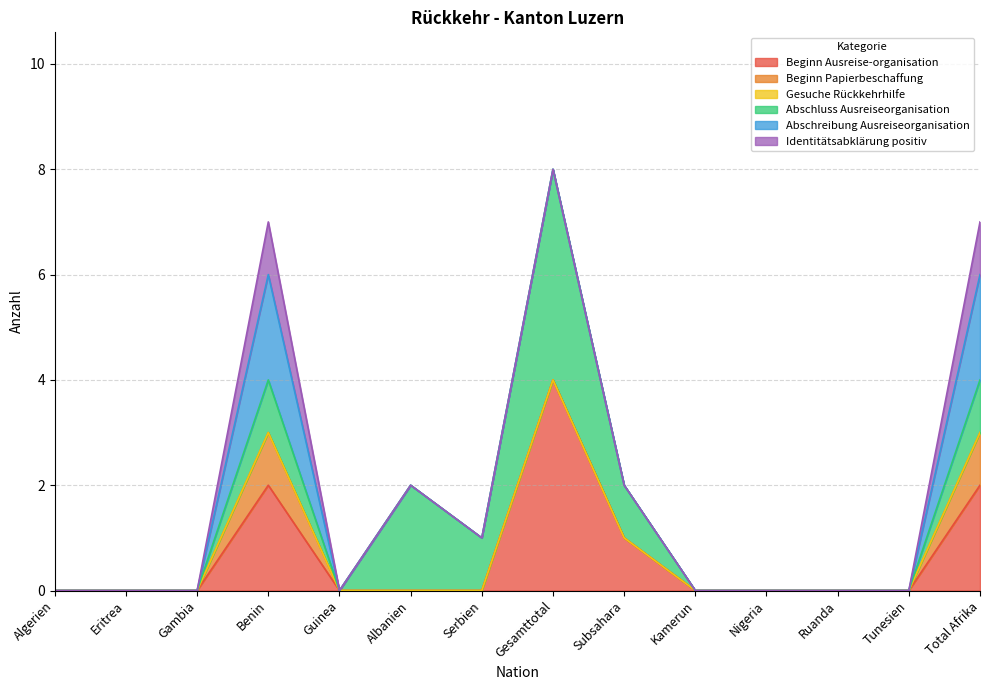

Reading left to right, extract all data points from this chart.

Beginn Ausreise-organisation: Algerien=0	Eritrea=0	Gambia=0	Benin=2	Guinea=0	Albanien=0	Serbien=0	Gesamttotal=4	Subsahara=1	Kamerun=0	Nigeria=0	Ruanda=0	Tunesien=0	Total Afrika=2
Beginn Papierbeschaffung: Algerien=0	Eritrea=0	Gambia=0	Benin=1	Guinea=0	Albanien=0	Serbien=0	Gesamttotal=0	Subsahara=0	Kamerun=0	Nigeria=0	Ruanda=0	Tunesien=0	Total Afrika=1
Gesuche Rückkehrhilfe: Algerien=0	Eritrea=0	Gambia=0	Benin=0	Guinea=0	Albanien=0	Serbien=0	Gesamttotal=0	Subsahara=0	Kamerun=0	Nigeria=0	Ruanda=0	Tunesien=0	Total Afrika=0
Abschluss Ausreiseorganisation: Algerien=0	Eritrea=0	Gambia=0	Benin=1	Guinea=0	Albanien=2	Serbien=1	Gesamttotal=4	Subsahara=1	Kamerun=0	Nigeria=0	Ruanda=0	Tunesien=0	Total Afrika=1
Abschreibung Ausreiseorganisation: Algerien=0	Eritrea=0	Gambia=0	Benin=2	Guinea=0	Albanien=0	Serbien=0	Gesamttotal=0	Subsahara=0	Kamerun=0	Nigeria=0	Ruanda=0	Tunesien=0	Total Afrika=2
Identitätsabklärung positiv: Algerien=0	Eritrea=0	Gambia=0	Benin=1	Guinea=0	Albanien=0	Serbien=0	Gesamttotal=0	Subsahara=0	Kamerun=0	Nigeria=0	Ruanda=0	Tunesien=0	Total Afrika=1